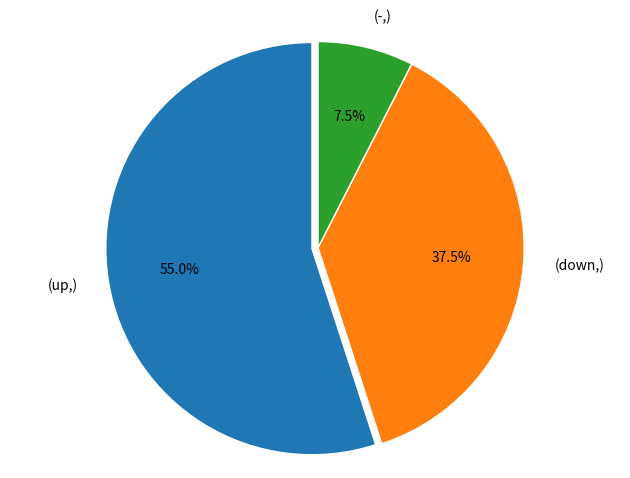

Is there any slice that represents more than half of the pie?

Yes